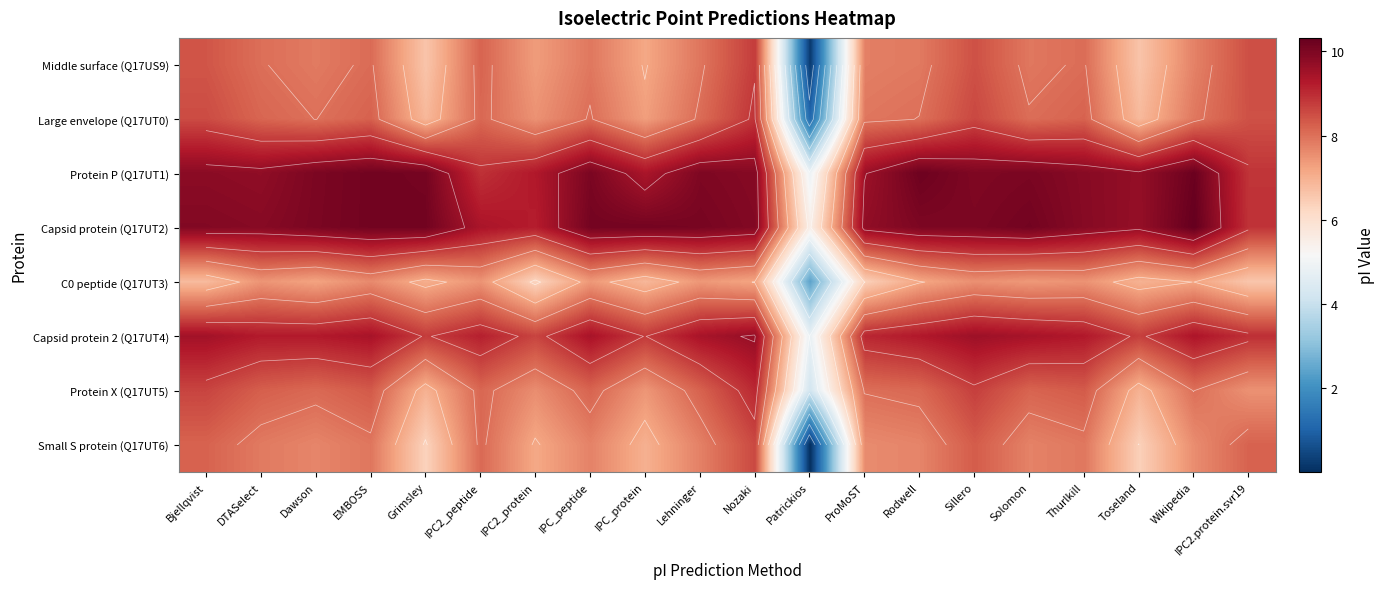

What value does the Protein P (Q17UT1) series have at Bjellqvist?

9.8